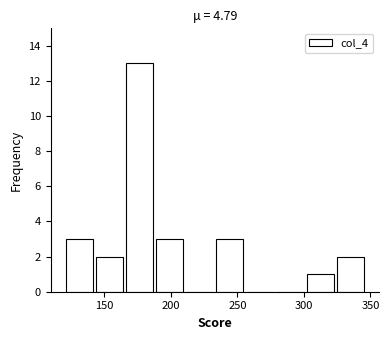

Reading left to right, transcribe this chart: for each bar, give the range it covers on the x-axis and its height. Neither the bar edges nor the heights are printed on the chart, so give them approximately, as read against the axes.

120 to 140: 3
140 to 165: 2
165 to 190: 13
190 to 210: 3
210 to 235: 0
235 to 255: 3
255 to 280: 0
280 to 300: 0
300 to 325: 1
325 to 345: 2